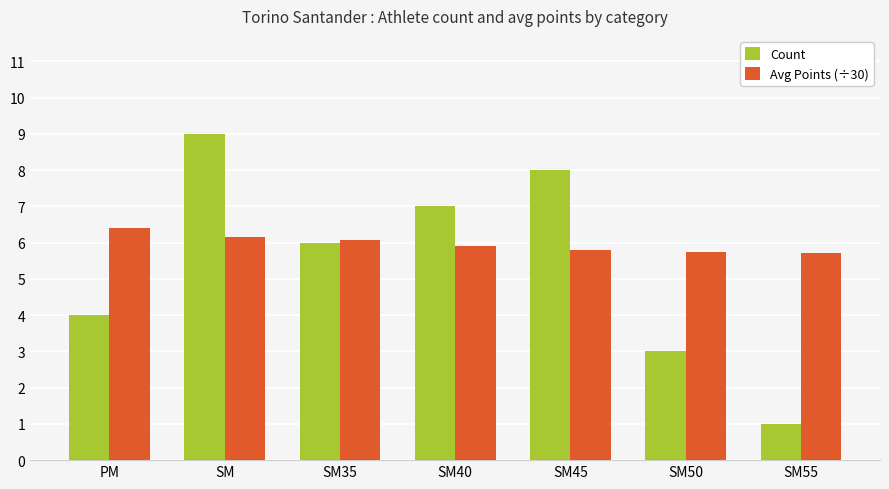

What are all the series names shown in the legend?

Count, Avg Points (÷30)